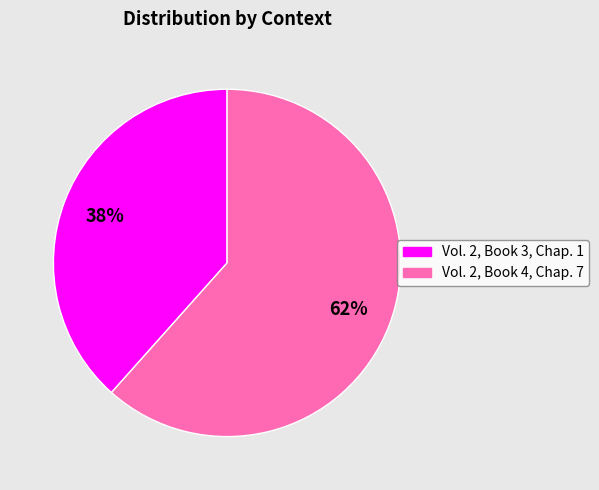

Is the sum of Vol. 2, Book 4, Chap. 7 and Vol. 2, Book 3, Chap. 1 greater than half?

Yes